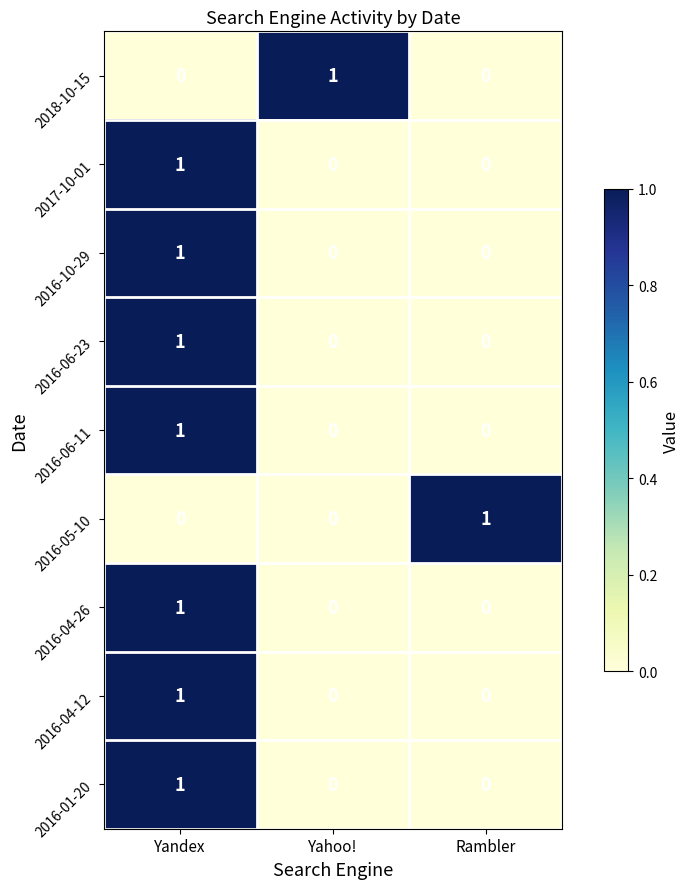

Reading left to right, extract all data points from this chart.

2018-10-15: 0	1	0
2017-10-01: 1	0	0
2016-10-29: 1	0	0
2016-06-23: 1	0	0
2016-06-11: 1	0	0
2016-05-10: 0	0	1
2016-04-26: 1	0	0
2016-04-12: 1	0	0
2016-01-20: 1	0	0